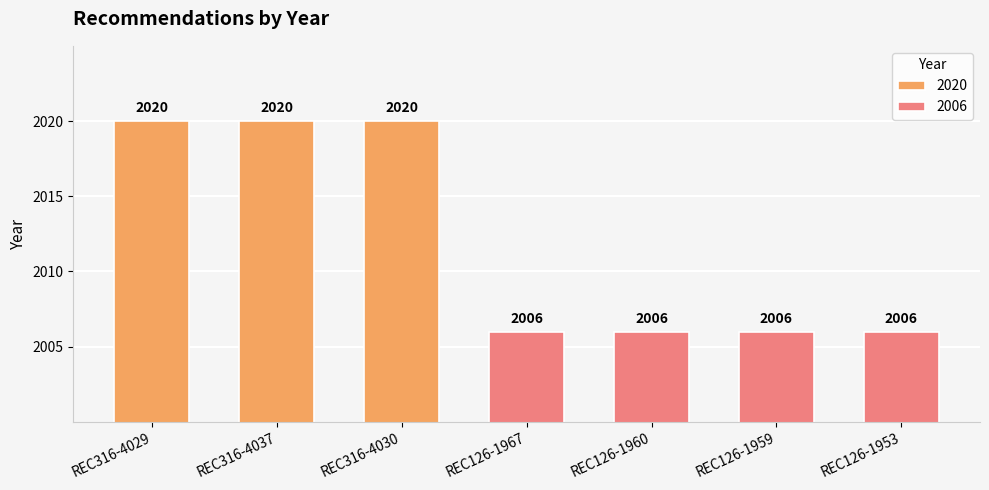

Count the values in the range 2006 to 2020.

7